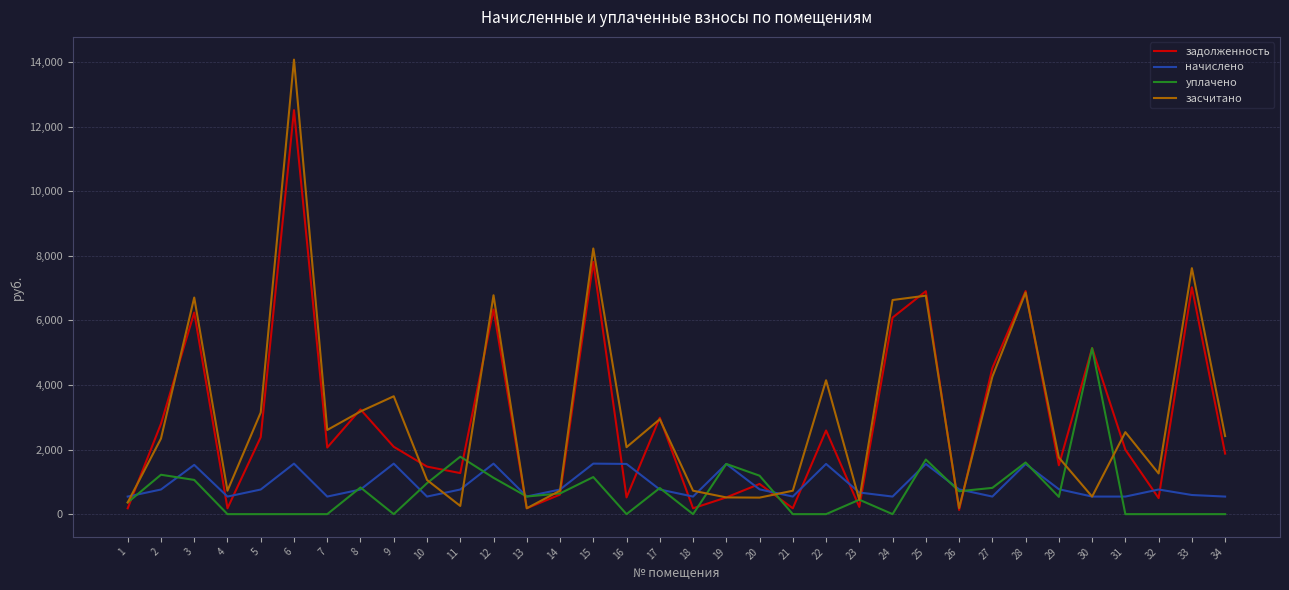

Which series has the widest spread of values?

засчитано